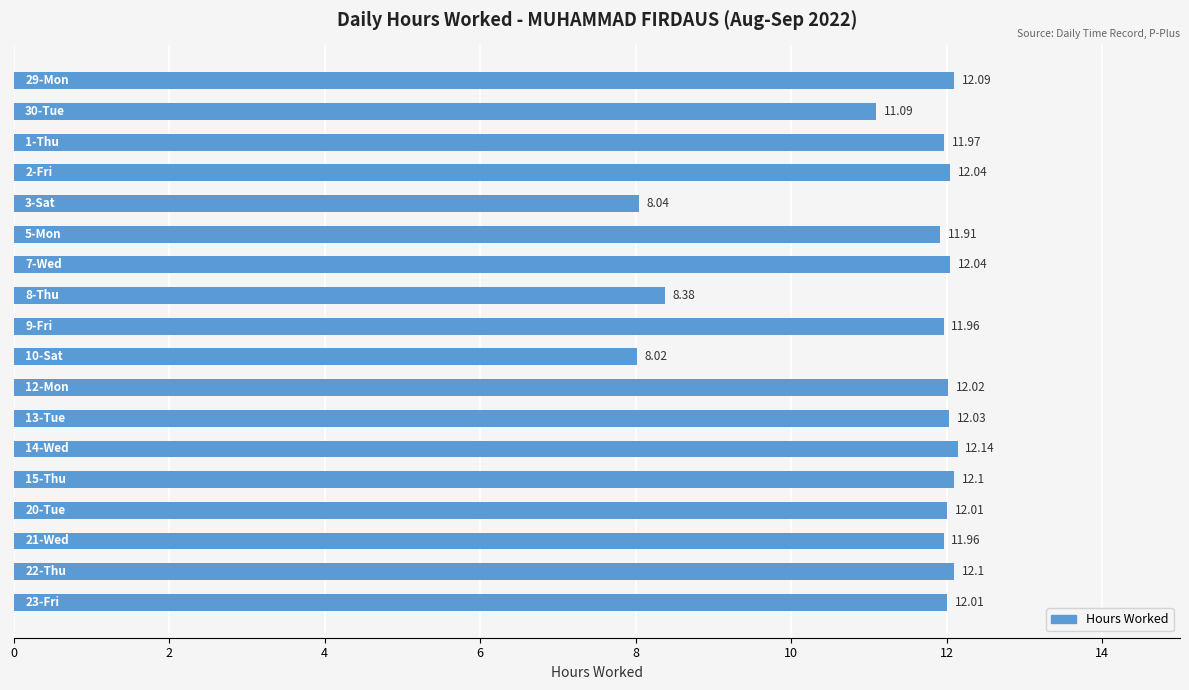

What is the difference between the second highest and minimum values?

4.1